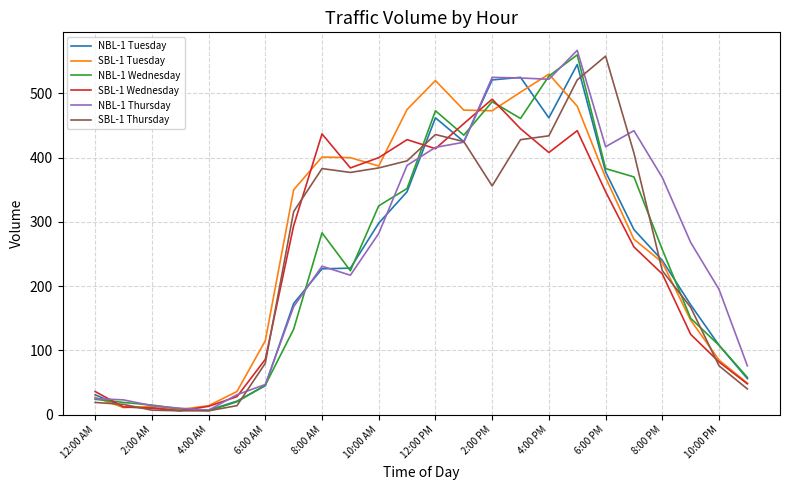

How many lines are shown in the chart?

6